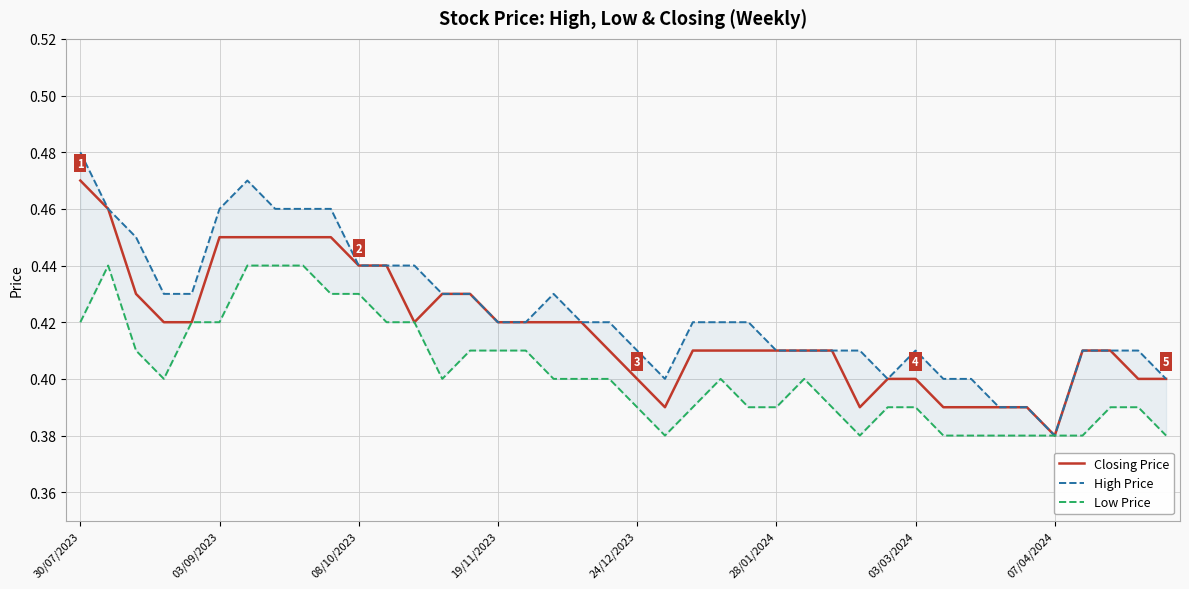

Count the Low Price values in the range 0 to 1.

40